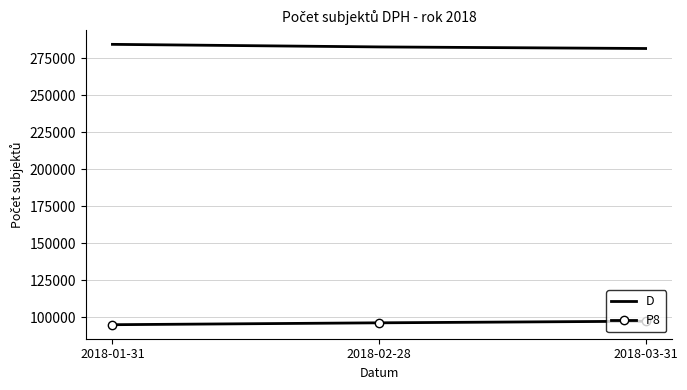

At 2018-01-31, list the series in order from largest to smallest.

D, P8